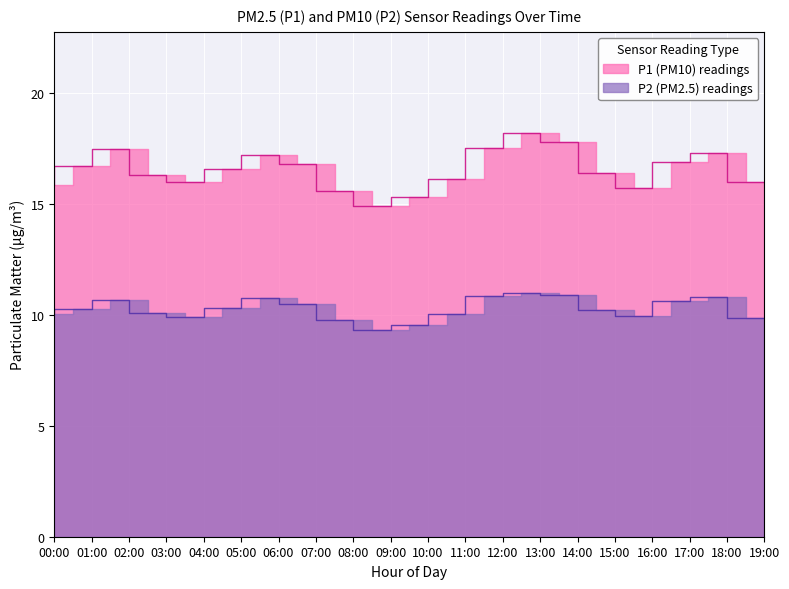

What is the difference between the maximum and minimum values in the P2 series?

1.7